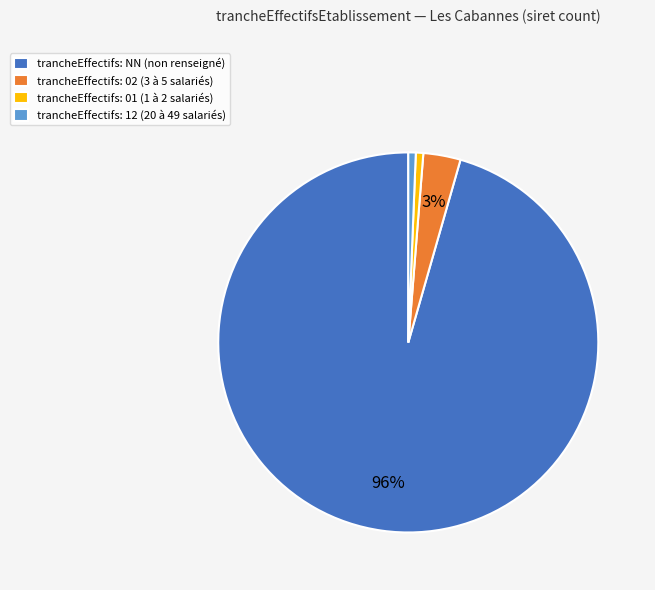

To the nearest percent, what percentage of the pie is trancheEffectifs: 02 (3 à 5 salariés)?

3%